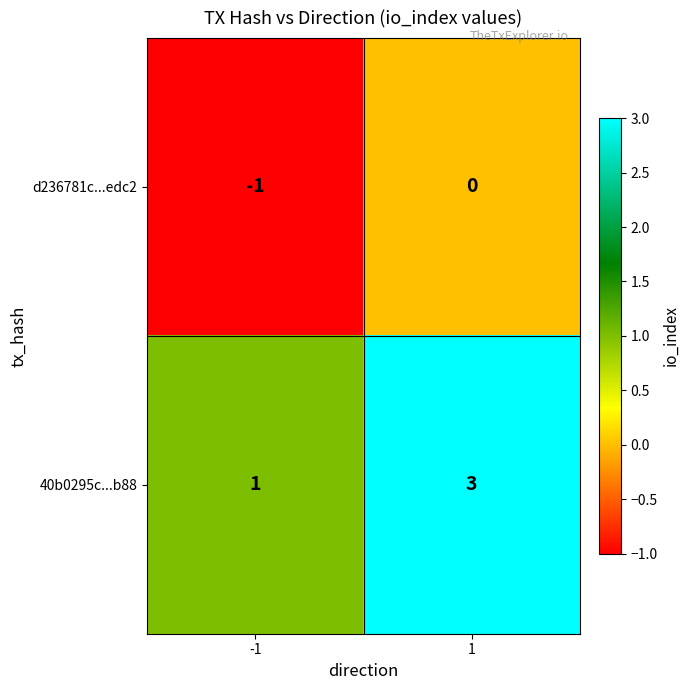

At 1, list the series in order from smallest to largest.

d236781c...edc2, 40b0295c...b88